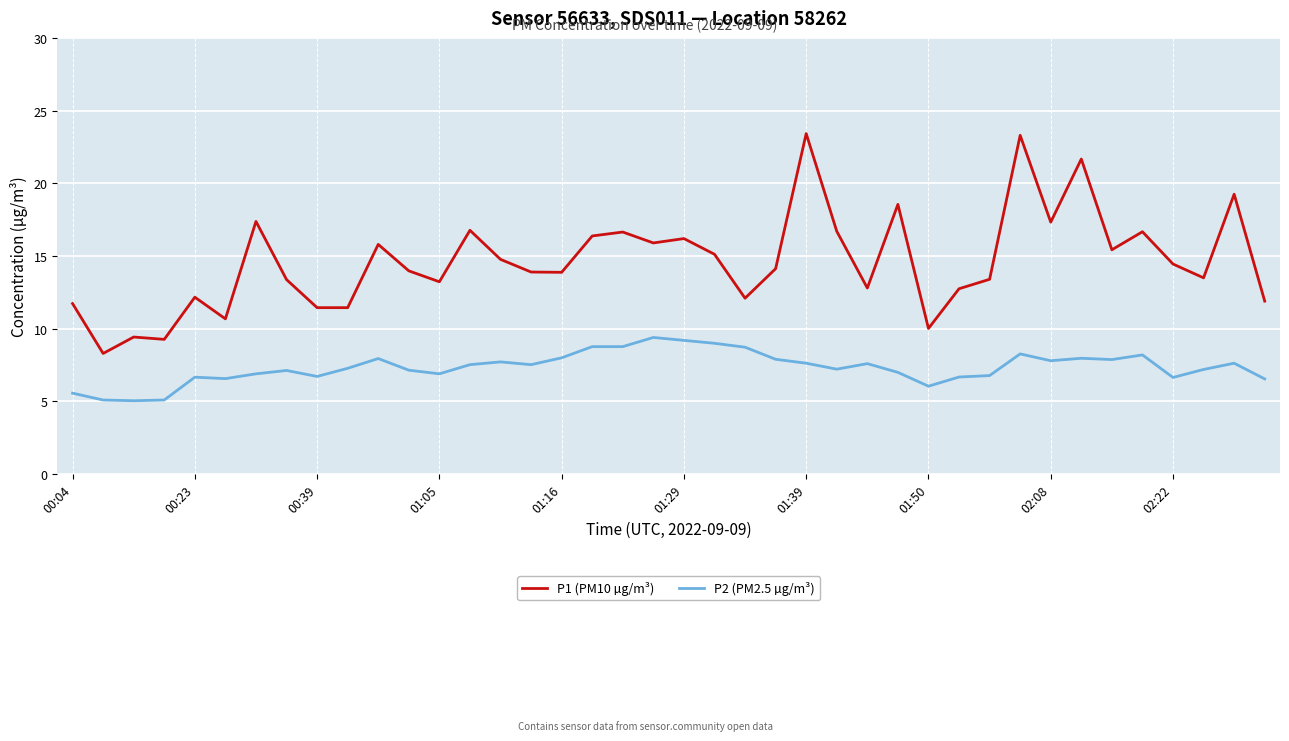

What is the maximum value shown in the chart?

23.4